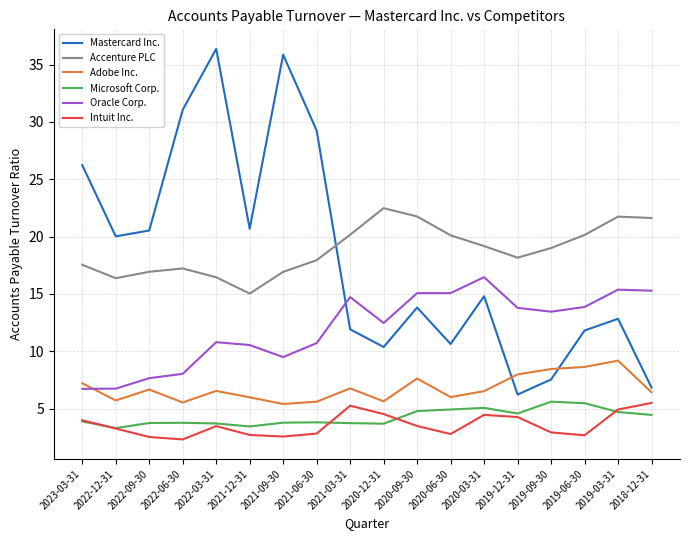

True or false: Oracle Corp. and Accenture PLC intersect in this chart.

False